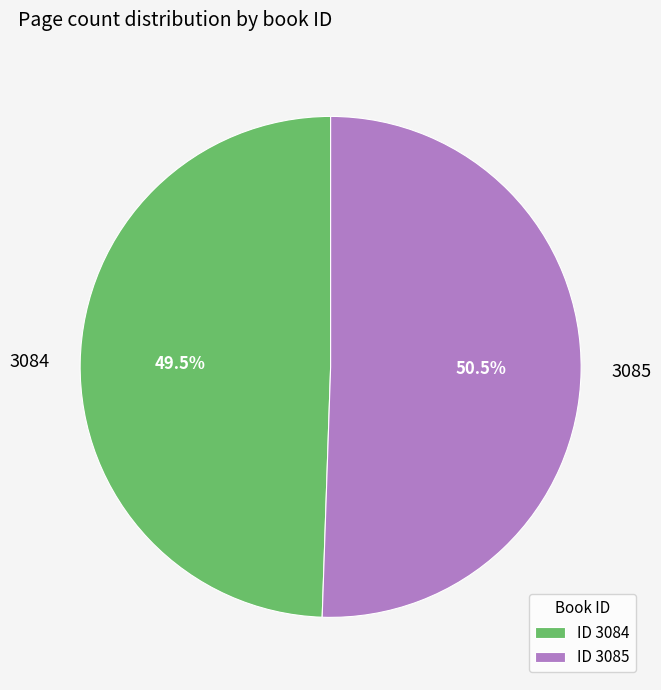

What is the ratio of the value at 3084 to the value at 3085?

1.0